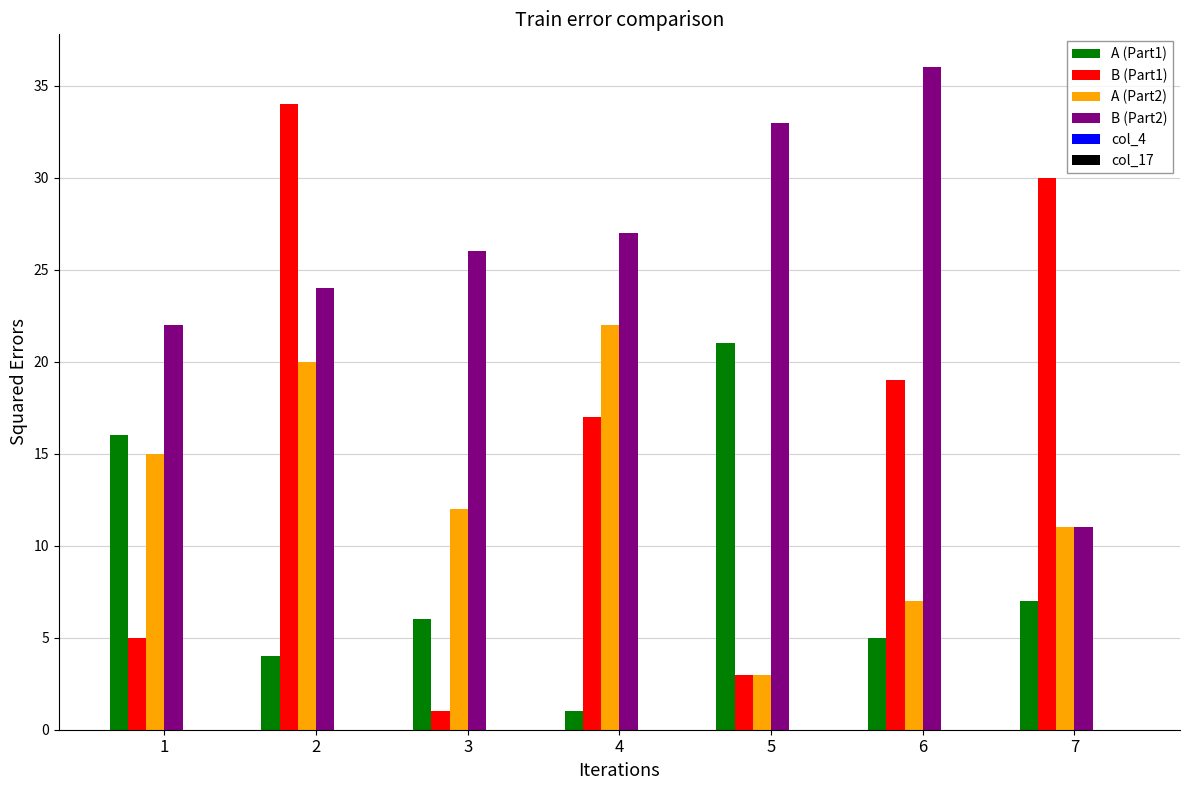

What is the difference between the highest and lowest values at 3?

25